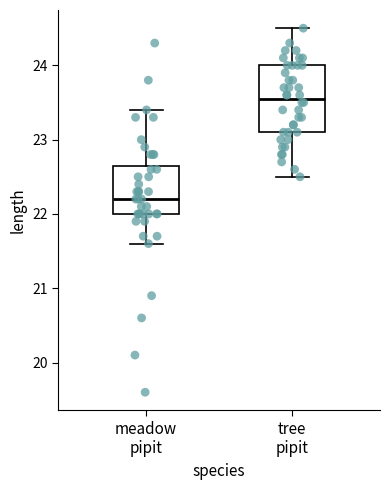

Where is the lower edge of the box for tree pipit on the y-axis? The values are not printed on the chart, so give them approximately, as read against the axis.

23.1